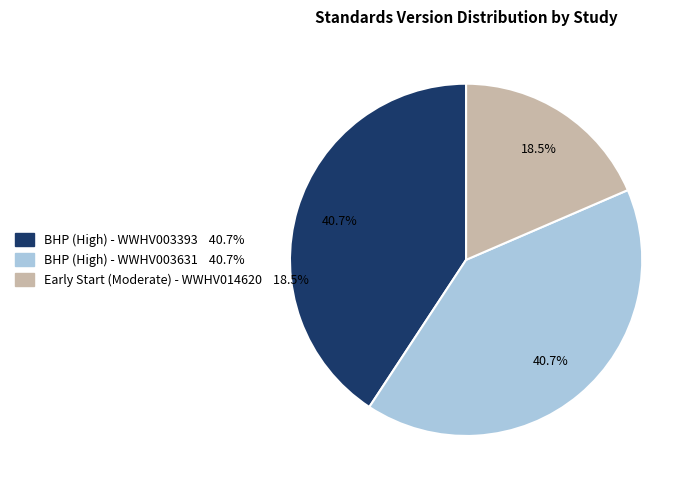

Which slice is the smallest?

Early Start (Moderate) - WWHV014620